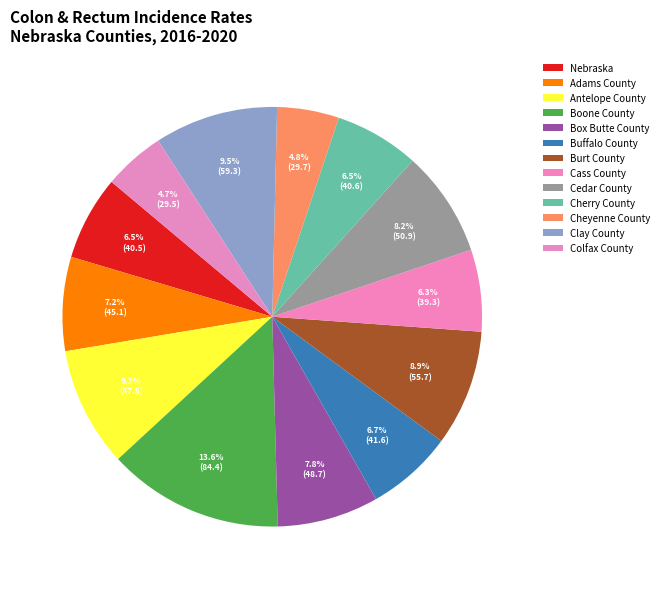

To the nearest percent, what is the difference between the largest and smallest slice percentages?

9%